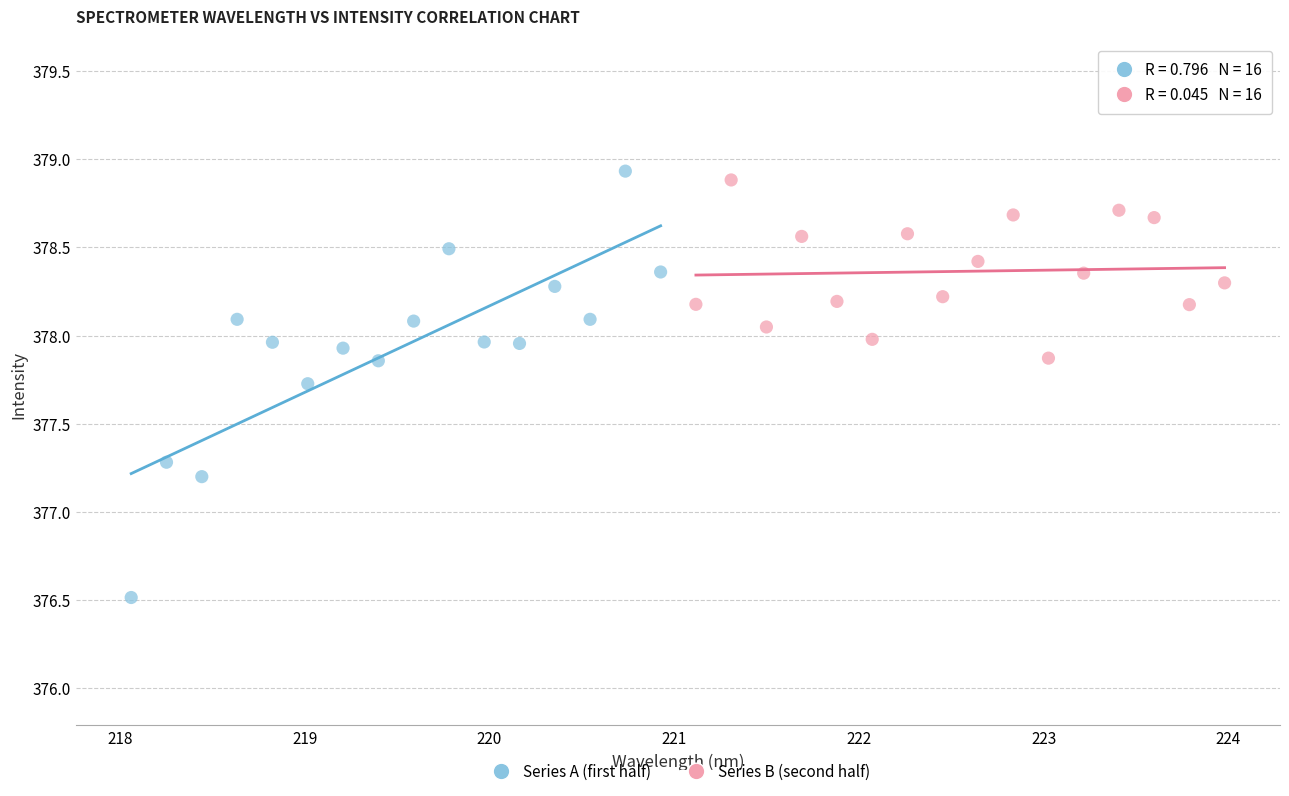

What are all the series names shown in the legend?

Series A (first half), Series B (second half)